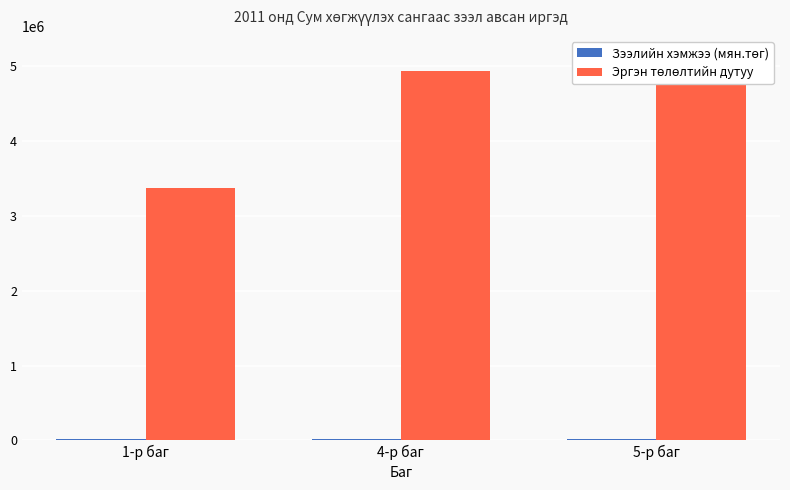

Which category has the lowest value across all series?

1-р баг